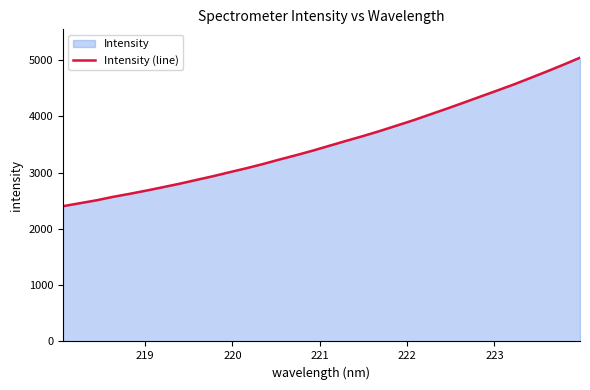

What is the difference between the maximum and minimum values?

2639.9